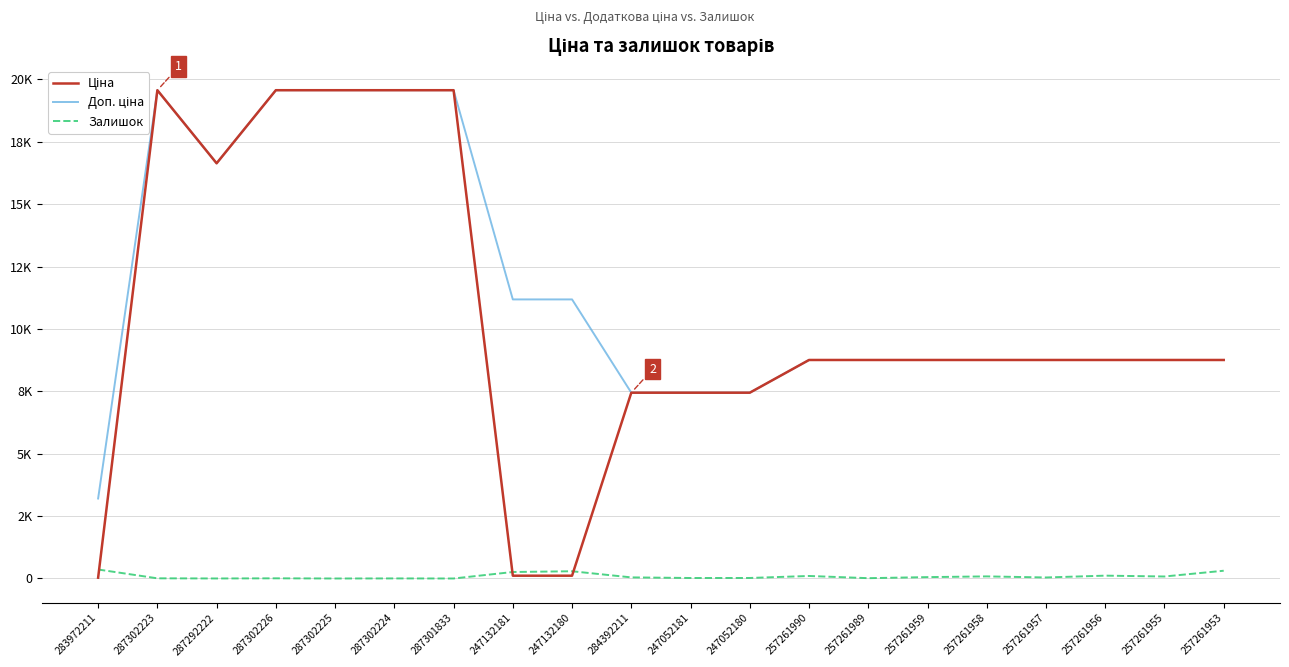

True or false: Ціна and Залишок intersect in this chart.

True